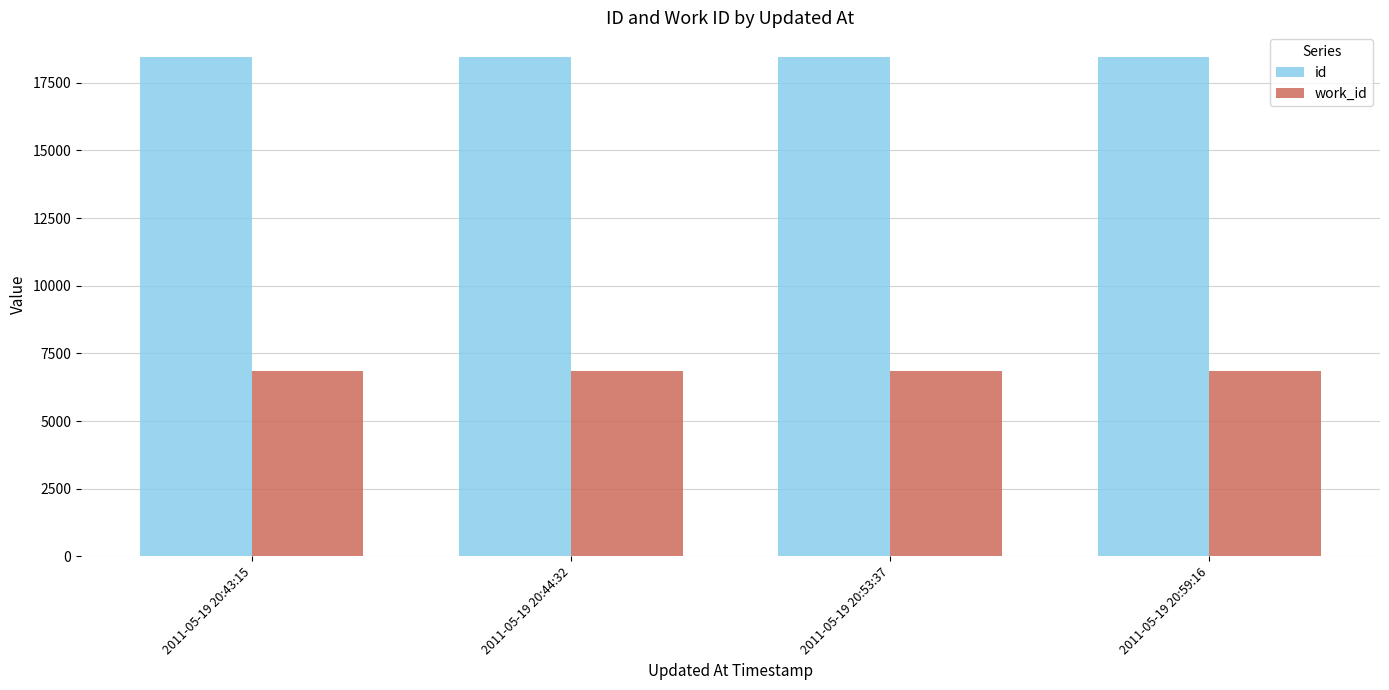

How many bars are there in total?

8